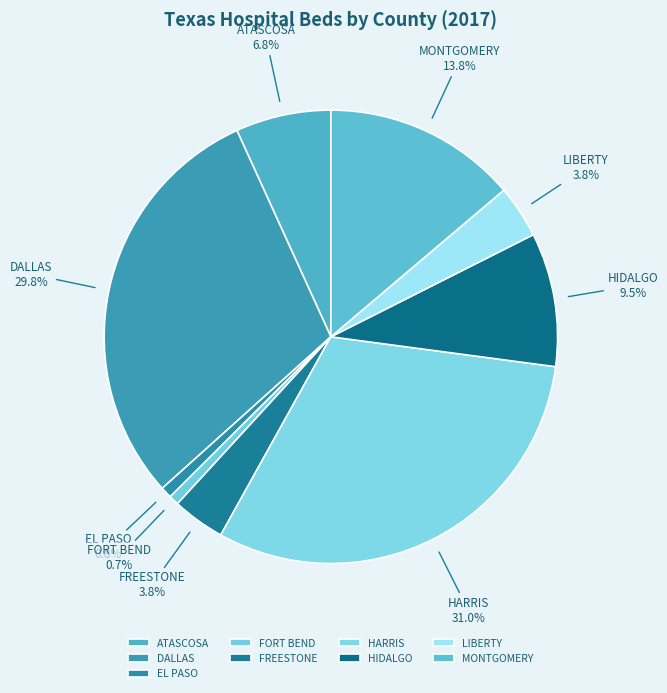

Is the sum of DALLAS and EL PASO greater than half?

No